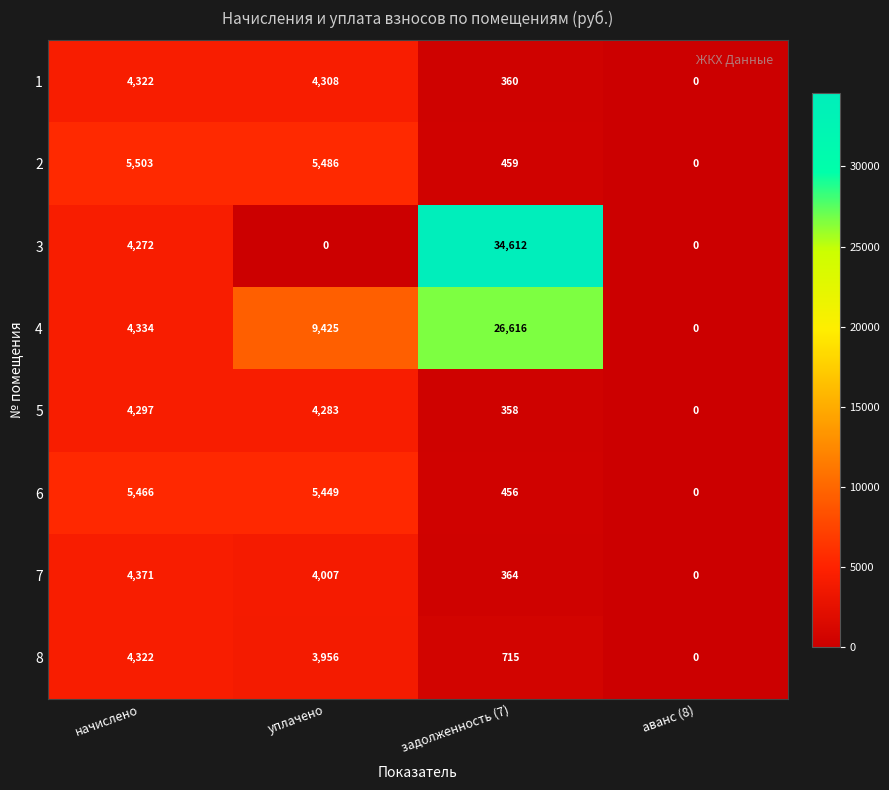

List the labels in order of 7 value, smallest first.

аванс (8), задолженность (7), уплачено, начислено